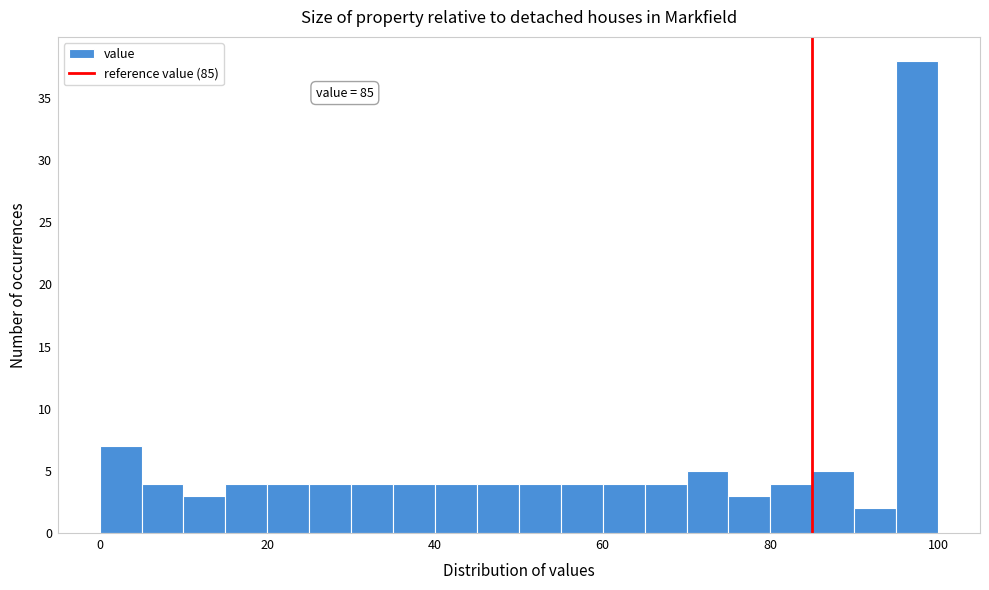

Around what value on the x-axis is the tallest bar? Give the approximate position of its centre, as read against the axis.

98